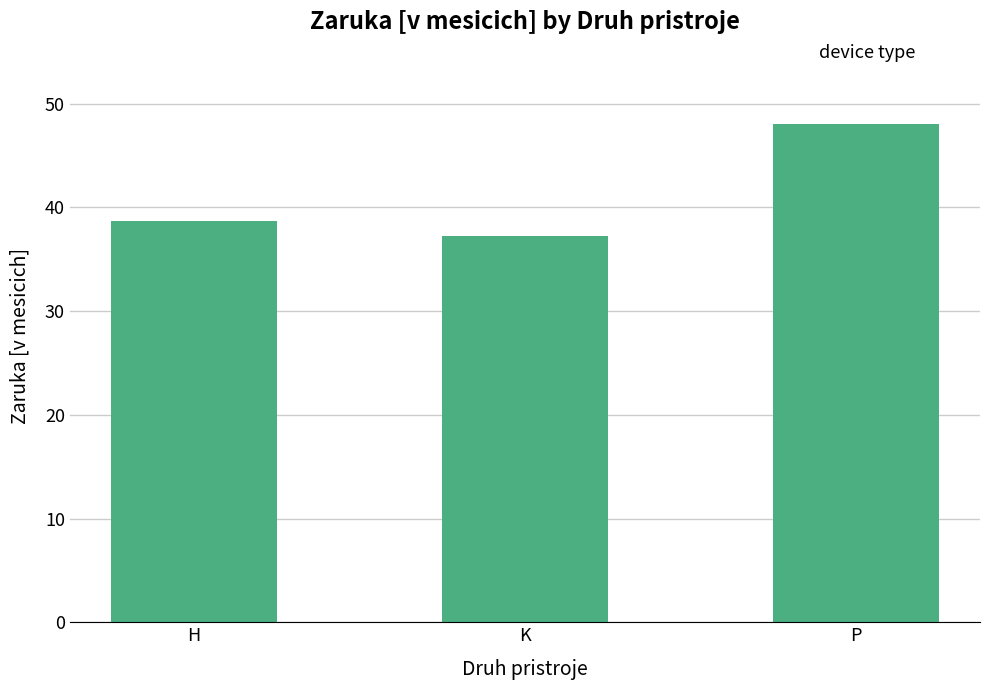

What is the sum of all values?

123.9